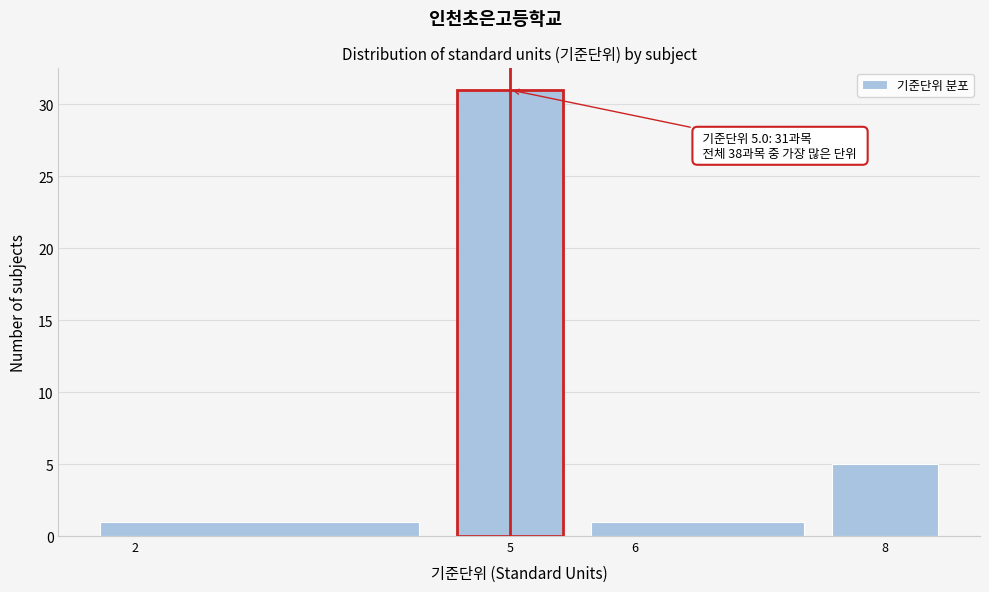

Which range on the x-axis has the tallest bar?

4.5 to 5.5